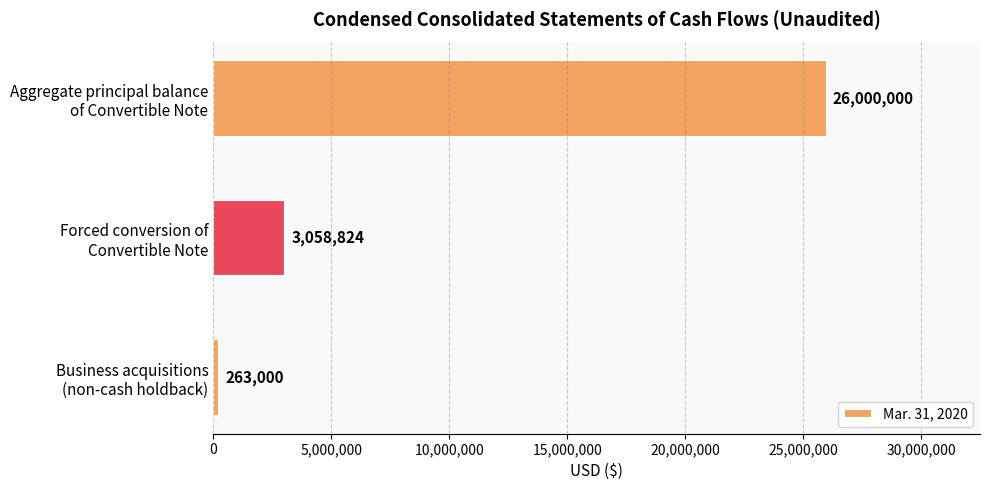

How many bars are there in total?

3